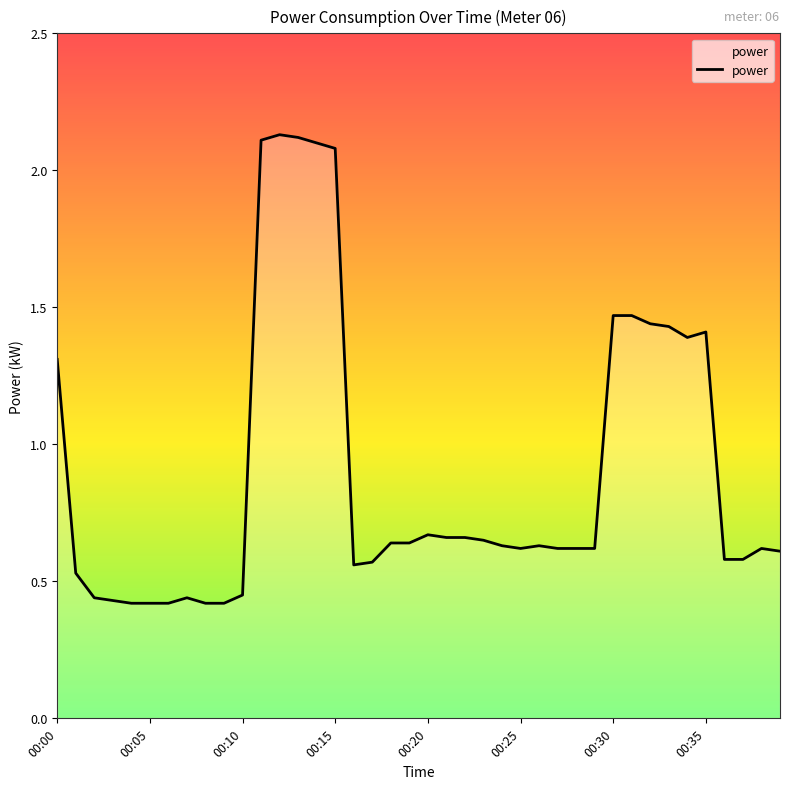

Count the number of data series in this chart.

1